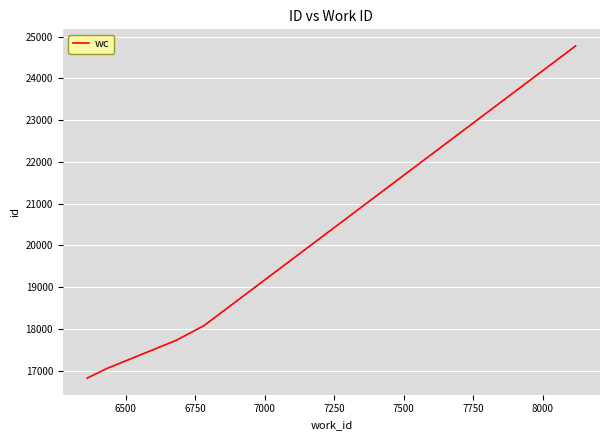

True or false: the data has more than 1 interior local peaks.

False